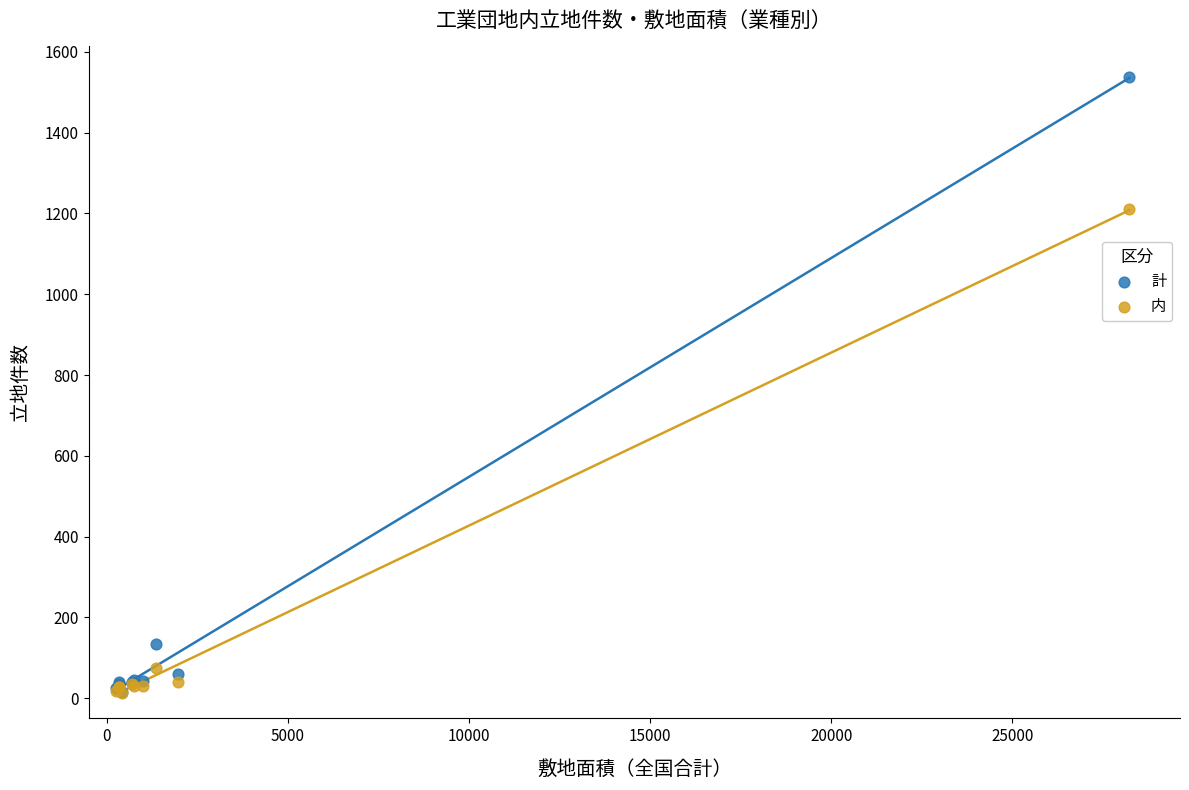

In the 計 series, what Y value is closest to 776?

133